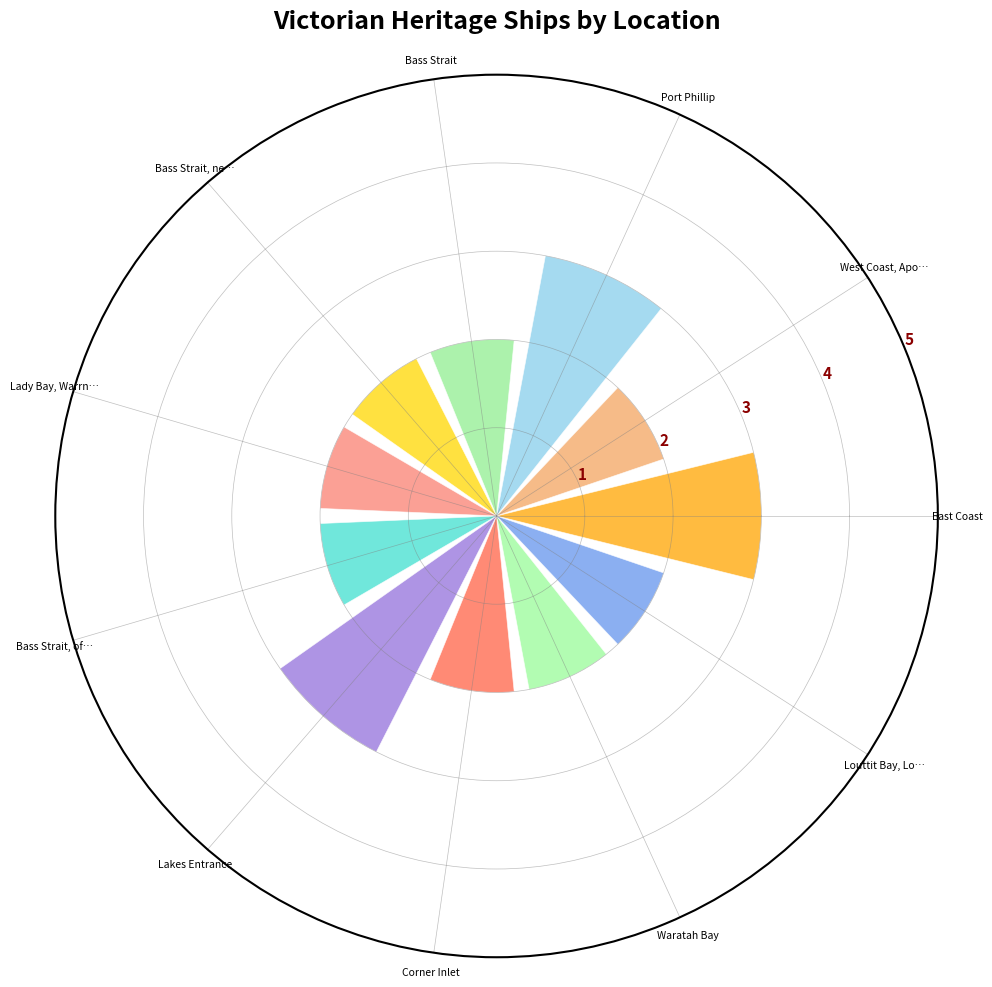

The chart shows a value of 1 at Port Phillip. True or false?

False